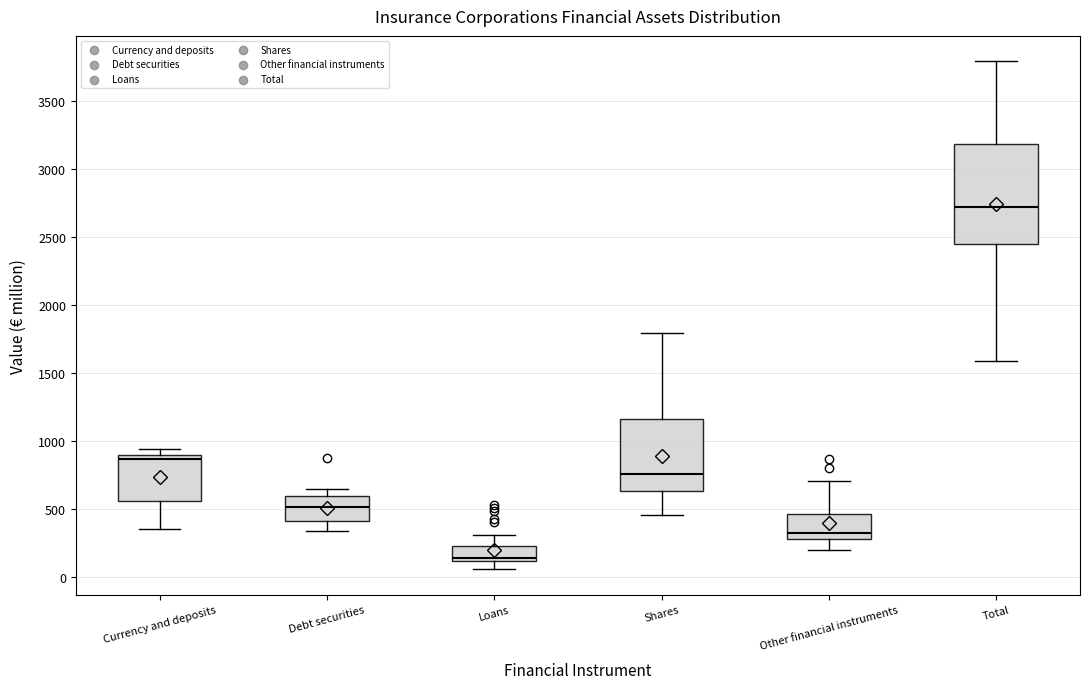

Which box is the tallest, from its lower edge to its upper edge?

Total